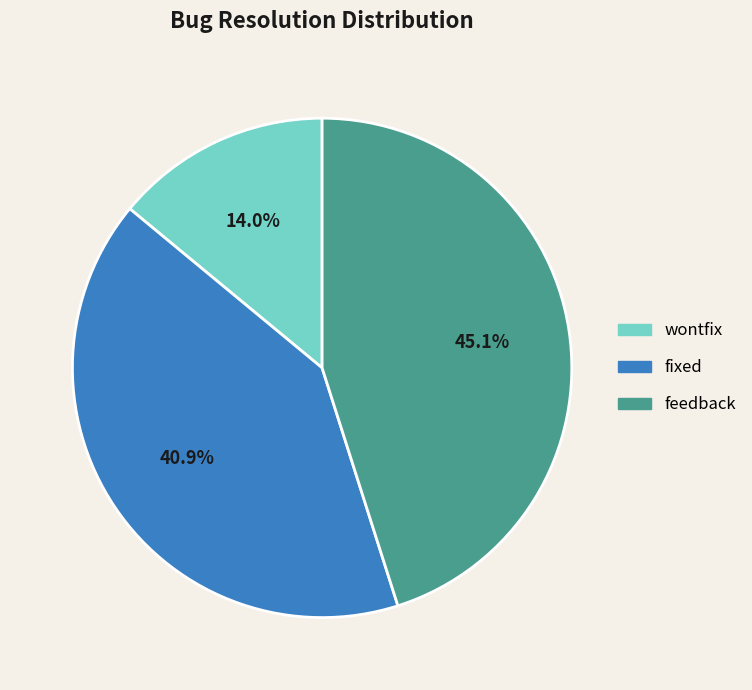

What is the smallest slice in the pie chart?

wontfix